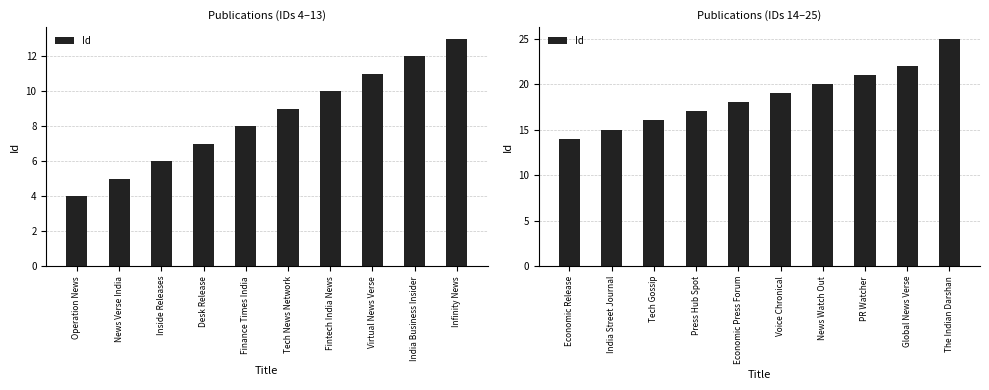

What position from the left is The Indian Darshan?

10